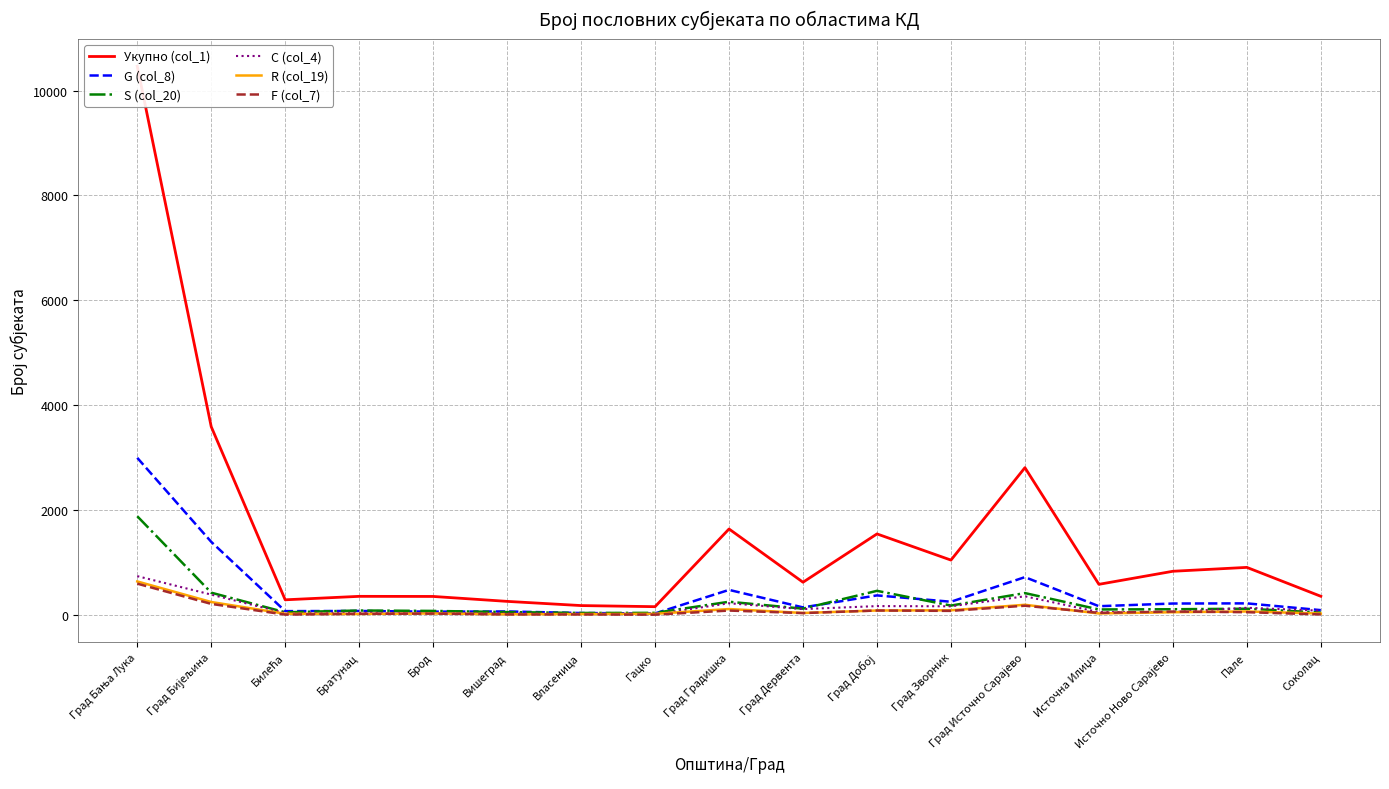

What is the greatest value displayed?

10463